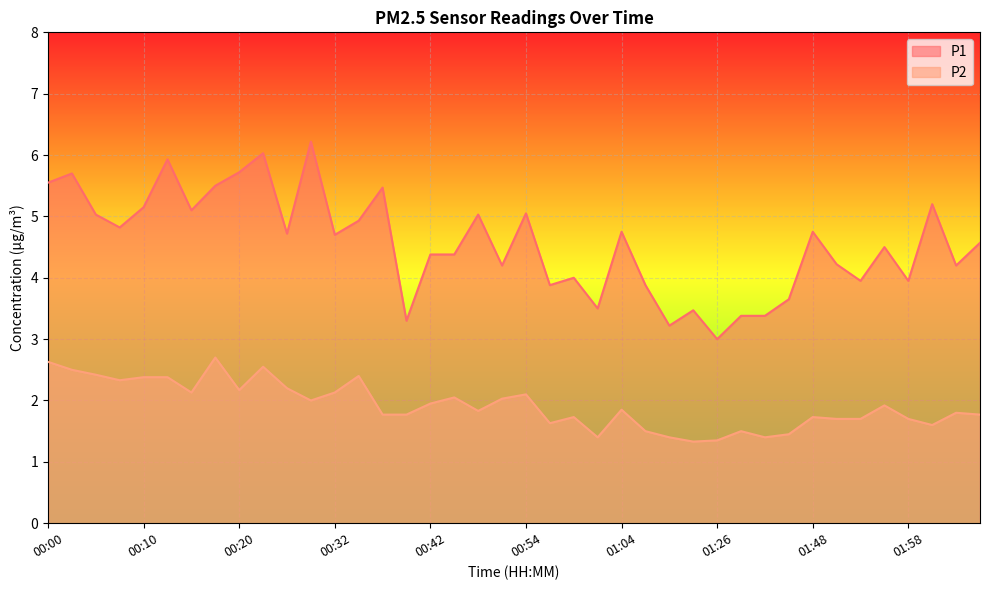

Where is the first local maximum for P2?

00:17